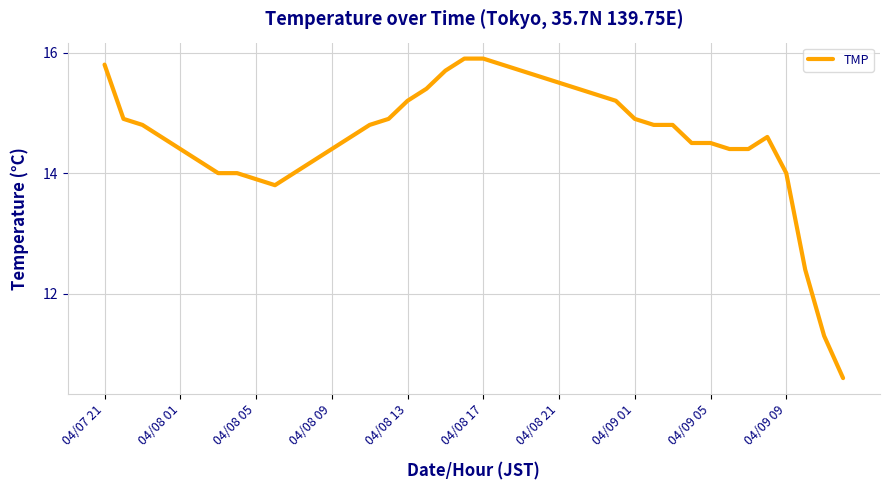

What is the minimum value shown in the chart?

10.6